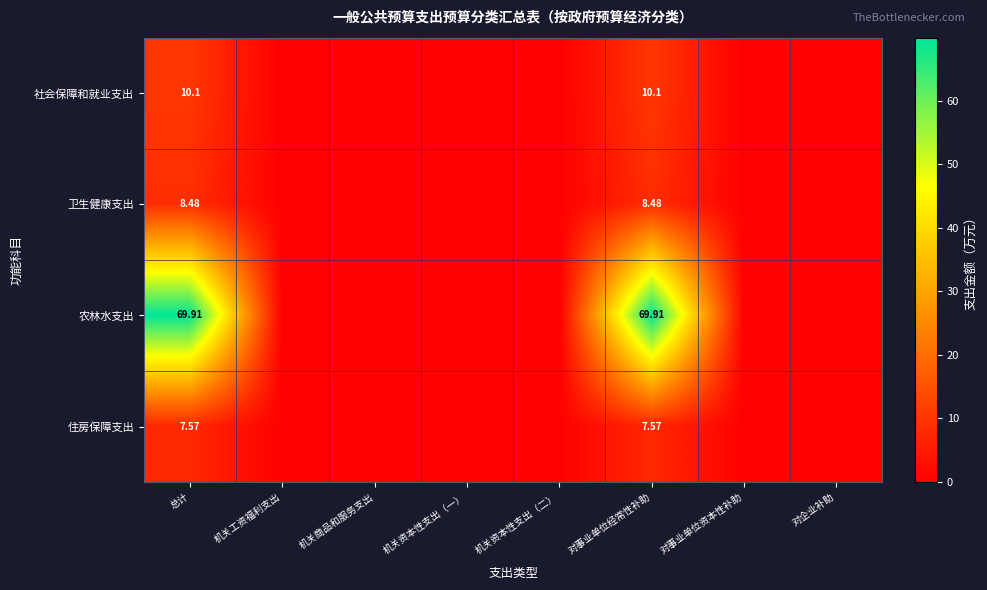

Is it true that 卫生健康支出 equals 2.9 at 机关资本性支出（一）?

False